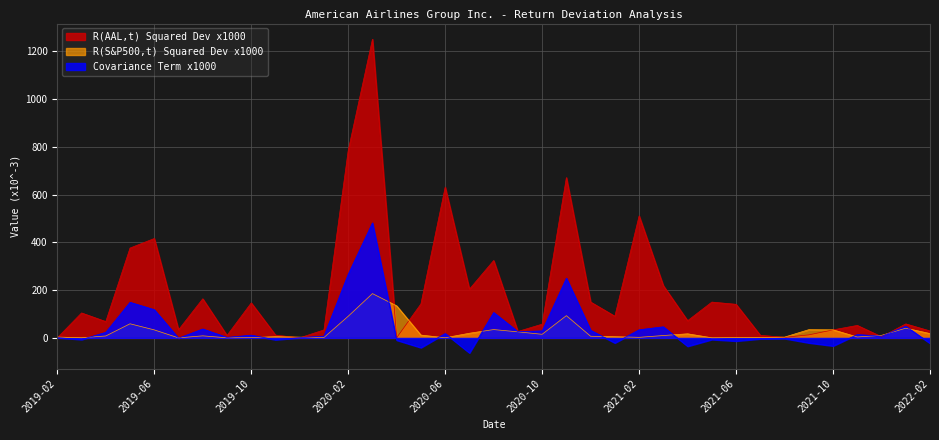

Is the value of R(S&P500,t) Squared Dev x1000 at 2020-04 greater than the value of R(AAL,t) Squared Dev x1000 at 2022-02?

Yes